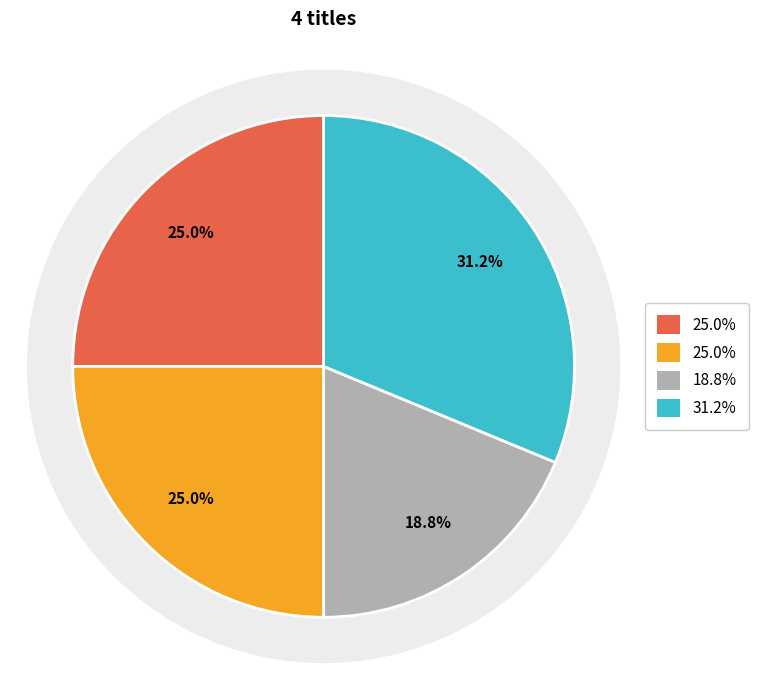

Do Bang and Dead to You together represent more than half of the pie?

No